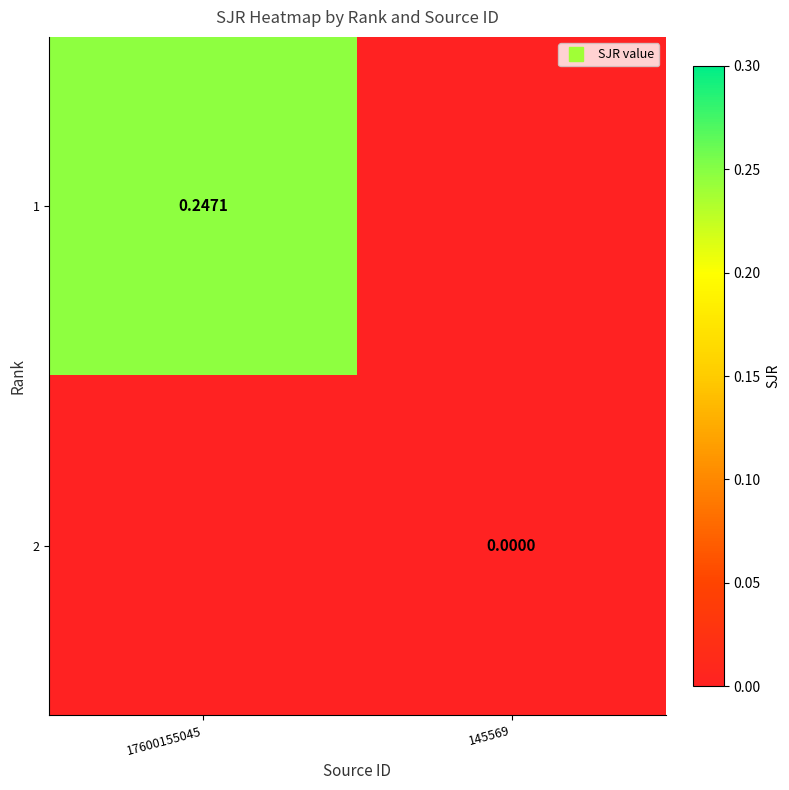

Rank the categories by 1 value from highest to lowest.

17600155045, 145569